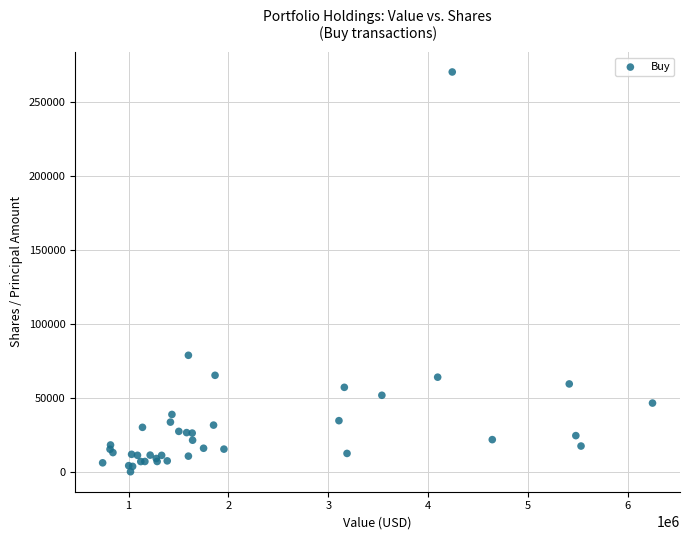

What Y value in the scatter plot is closest to 135427?

79025